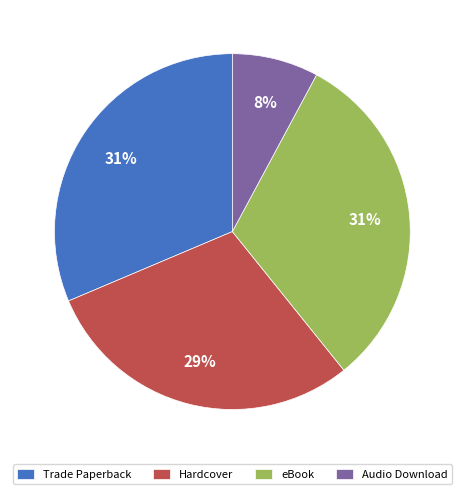

Which has a higher value, Audio Download or eBook?

eBook